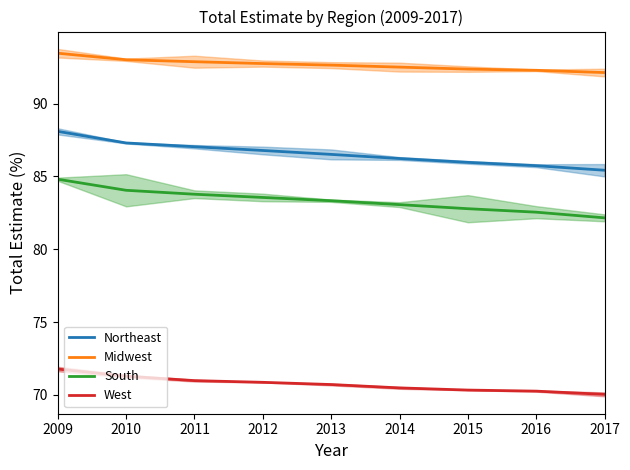

What is the spread (max minus min) of values at 2017?

22.1